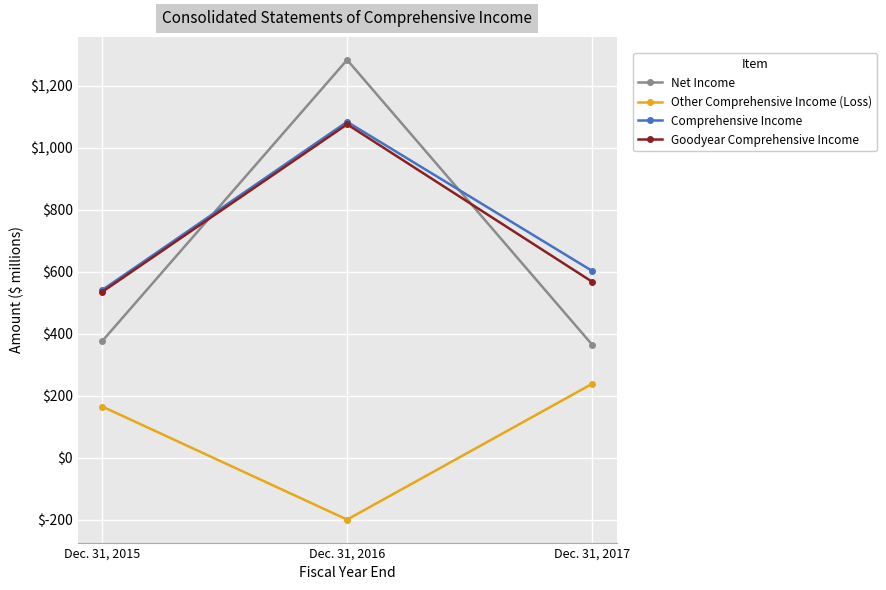

What are all the series names shown in the legend?

Net Income, Other Comprehensive Income (Loss), Comprehensive Income, Goodyear Comprehensive Income